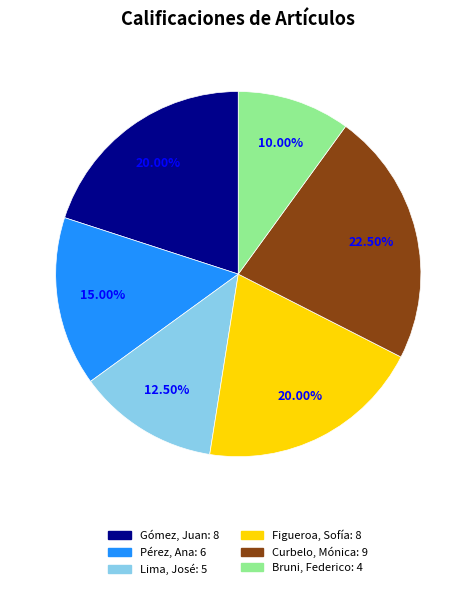

Which slice is the largest?

Curbelo, Mónica